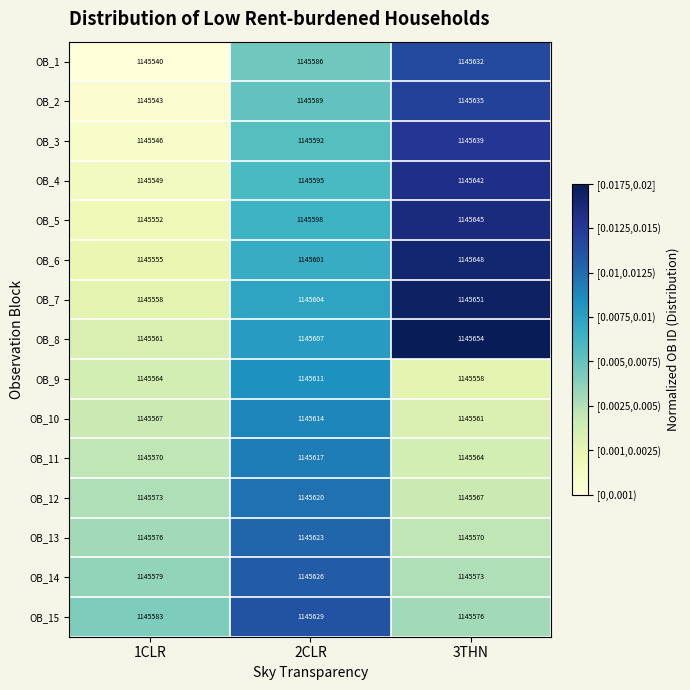

What is the difference between the highest and lowest values at 2CLR?

43